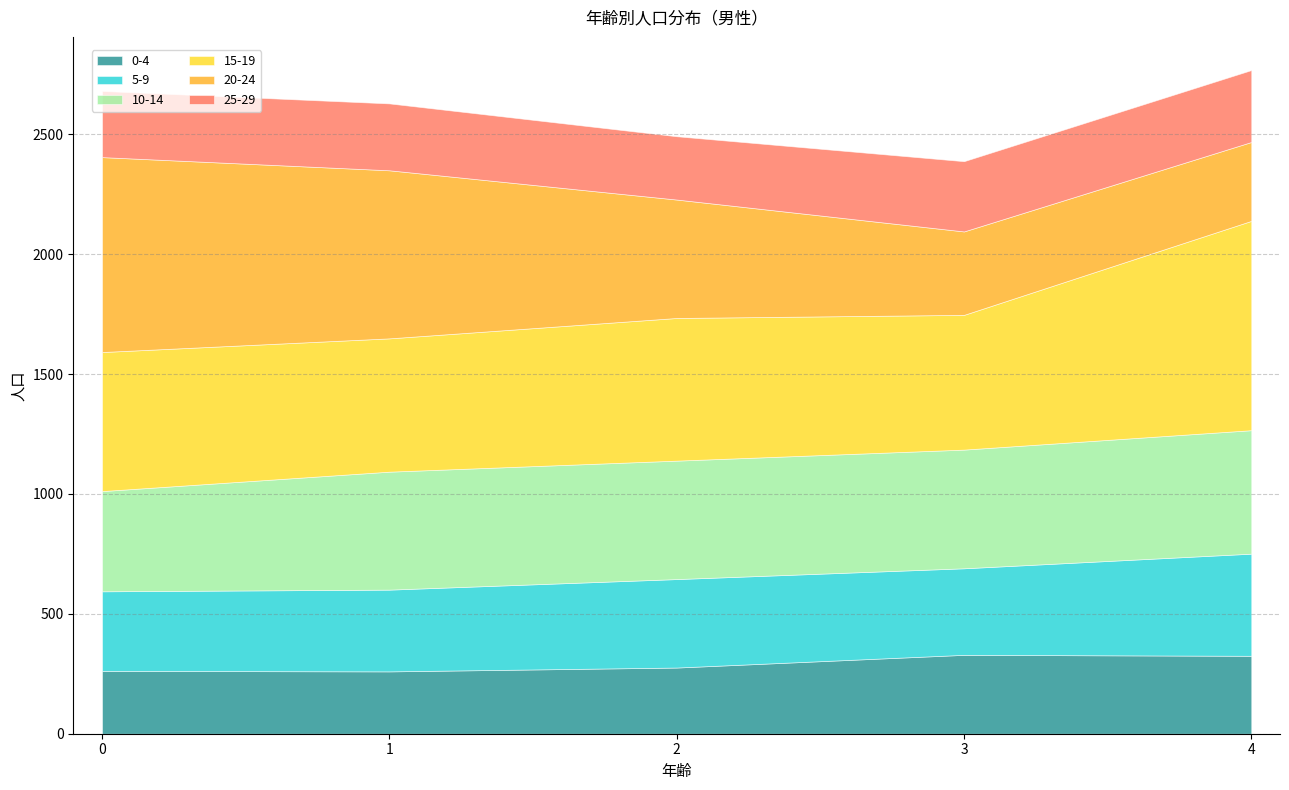

Where is the first local maximum for 5-9?

2